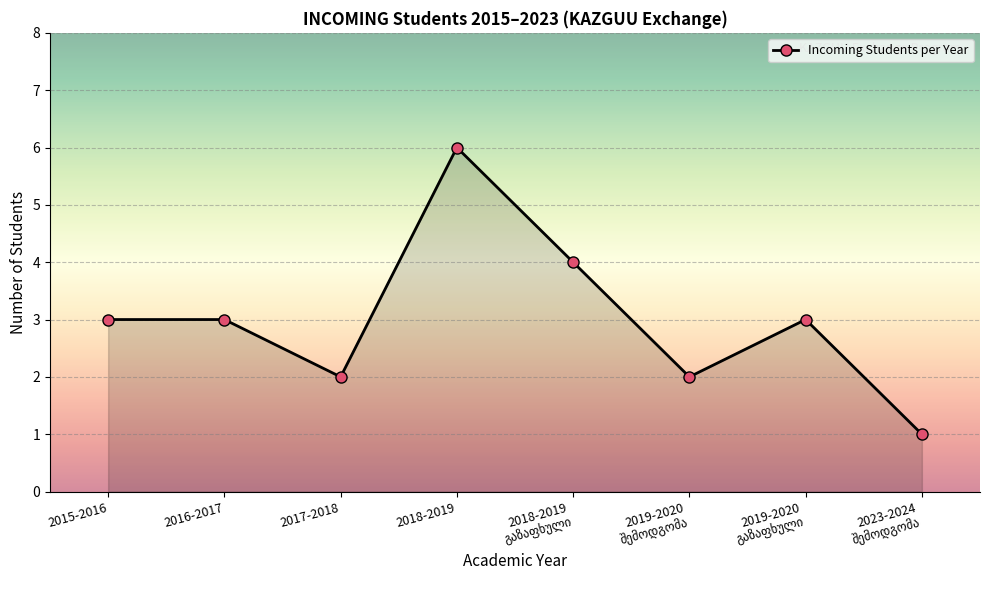

The chart shows a value of 3 at 2015-2016. True or false?

True